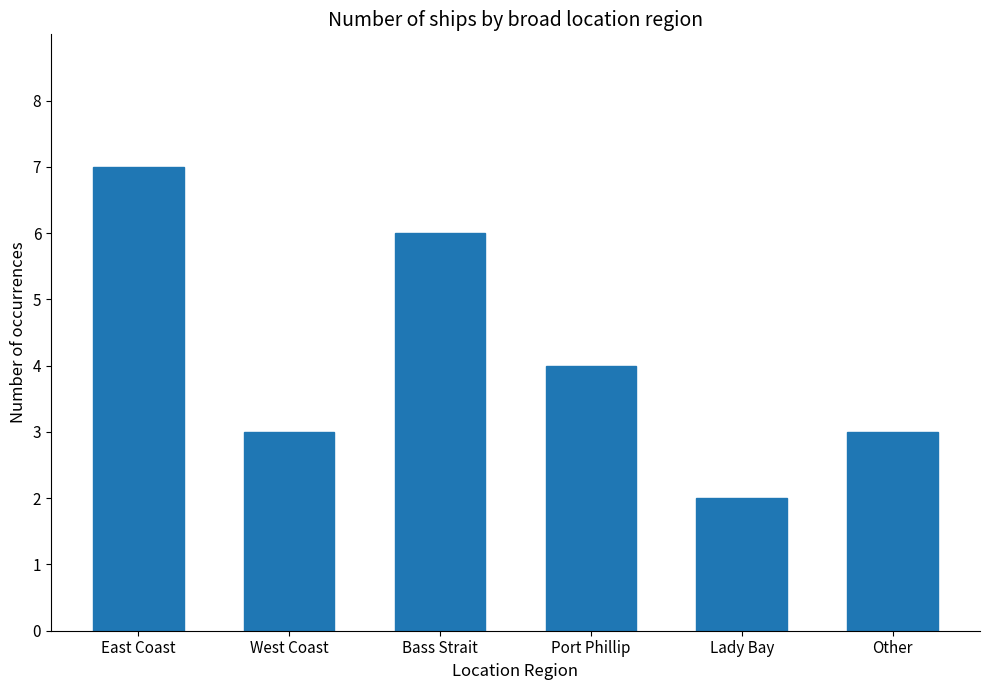

What is the approximate value at Bass Strait?

6